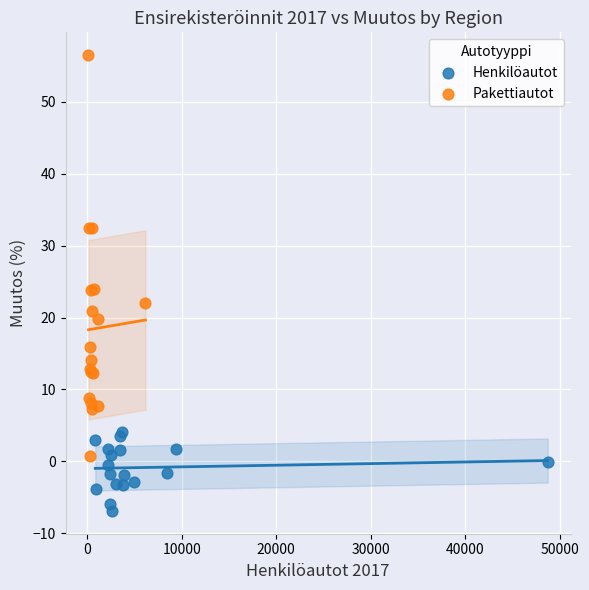

Which series contains the lowest Y value?

Henkilöautot